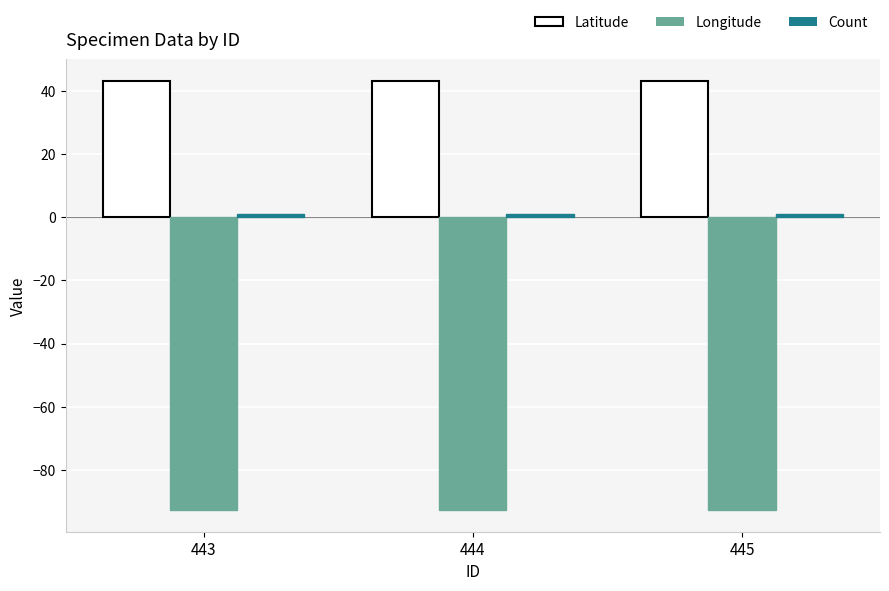

The value of Latitude at 443 is 43.1. True or false?

True